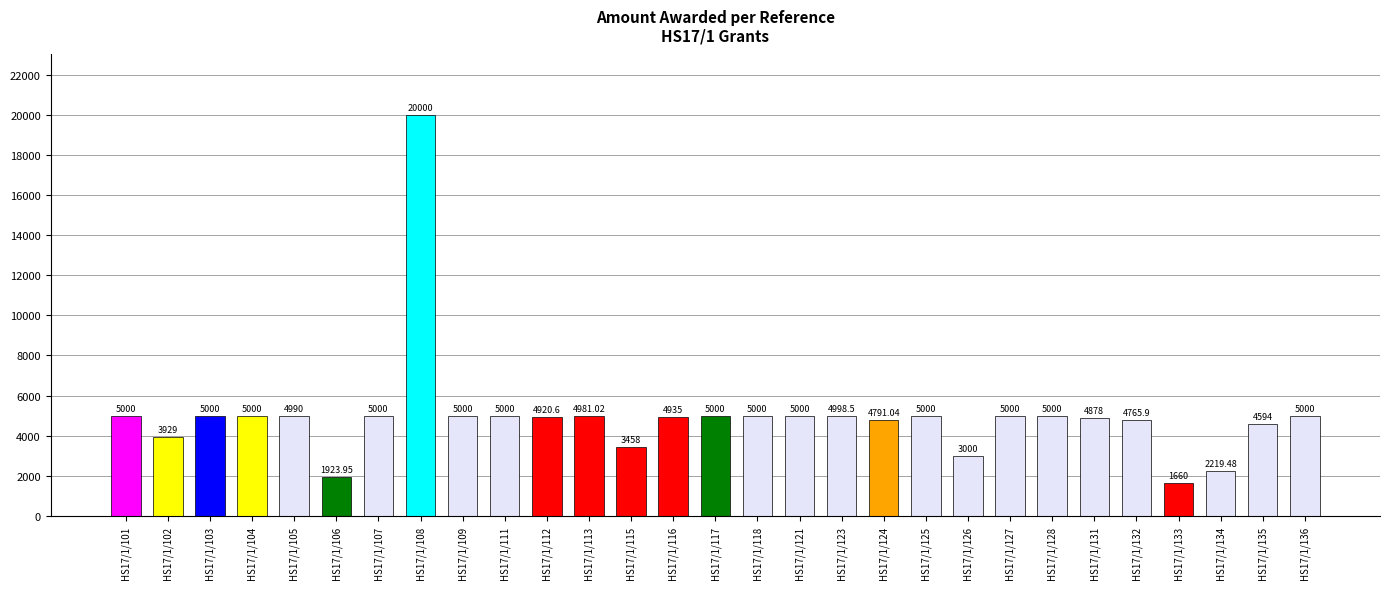

What is the minimum value shown in the chart?

1660.0